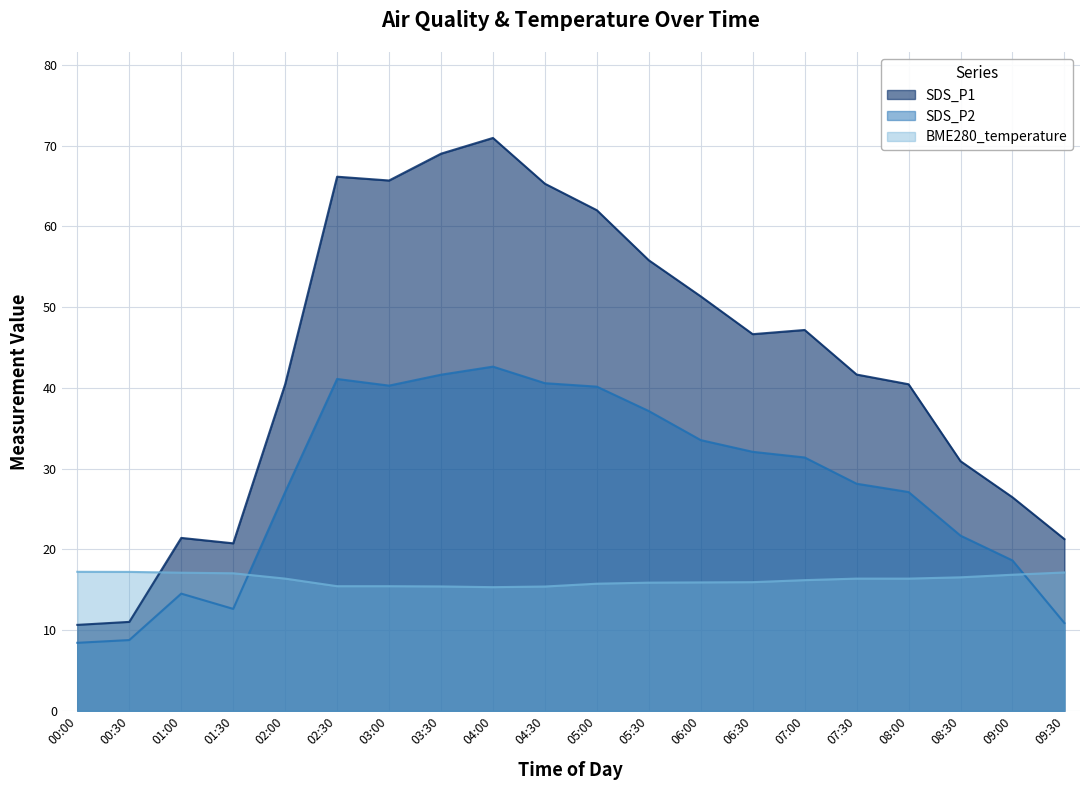

What is the label of the 10th point from the left?

04:30